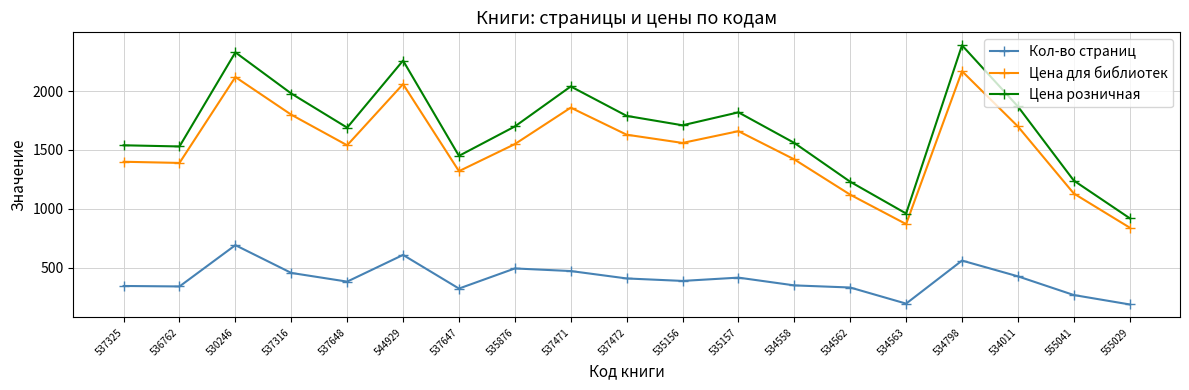

What is the difference between the maximum and second lowest values in the Цена для библиотек series?

1300